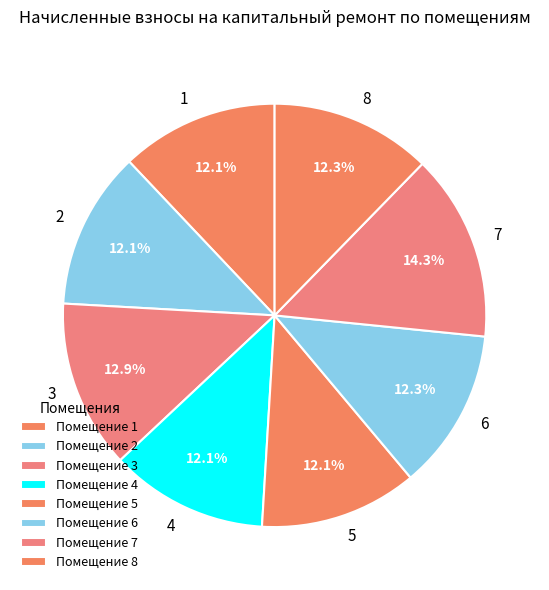

To the nearest percent, what is the combined percentage of 3 and 5?

25%